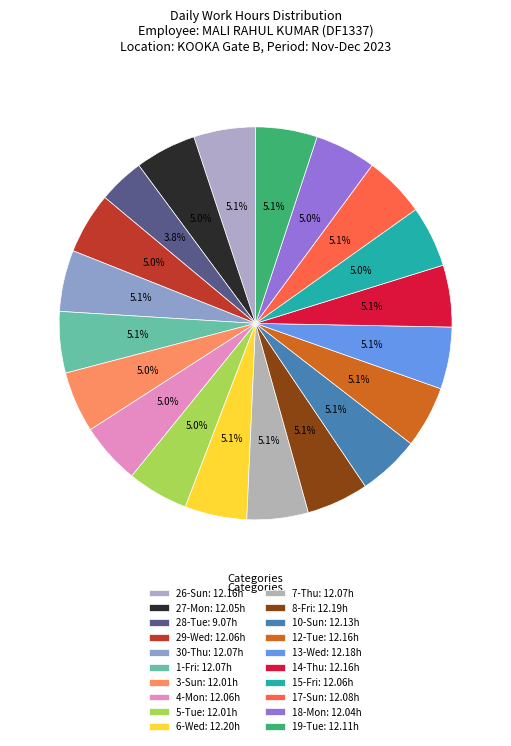

Which category has the smallest portion of the pie?

28-Tue